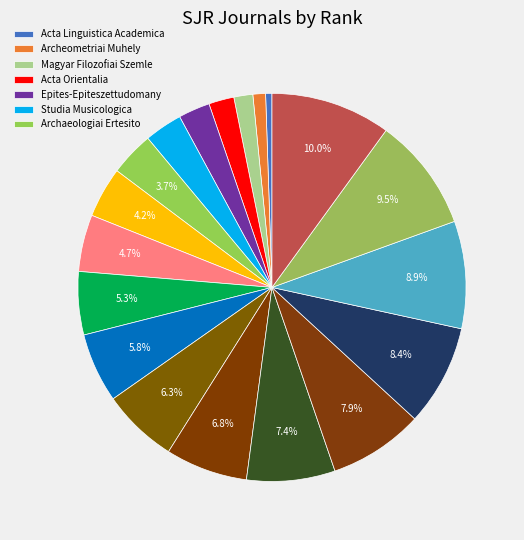

Count the number of slices in the pie.

19